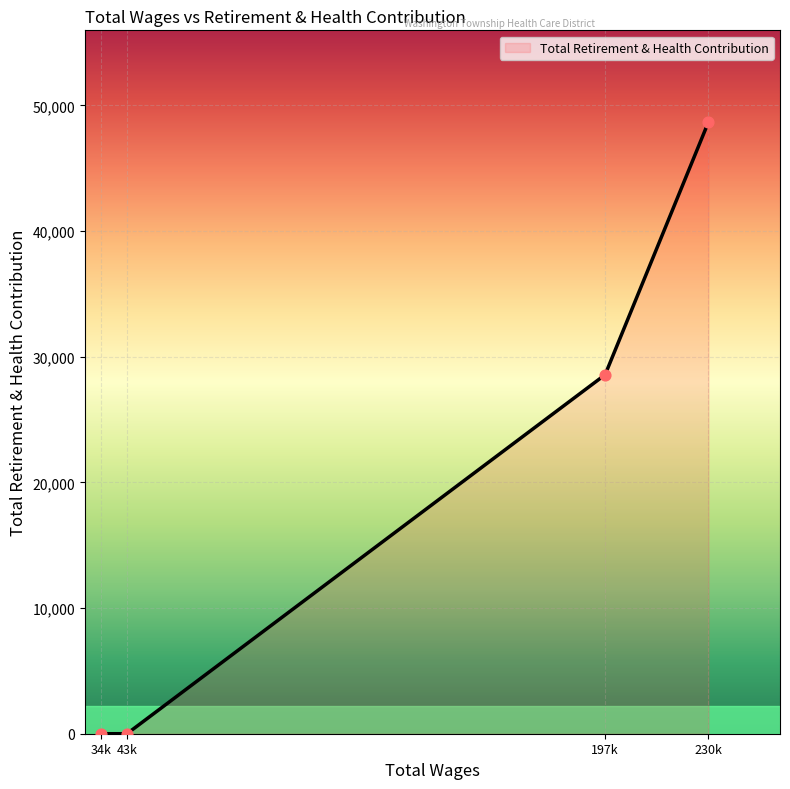

Between 197k and 230k, which is larger?

230k